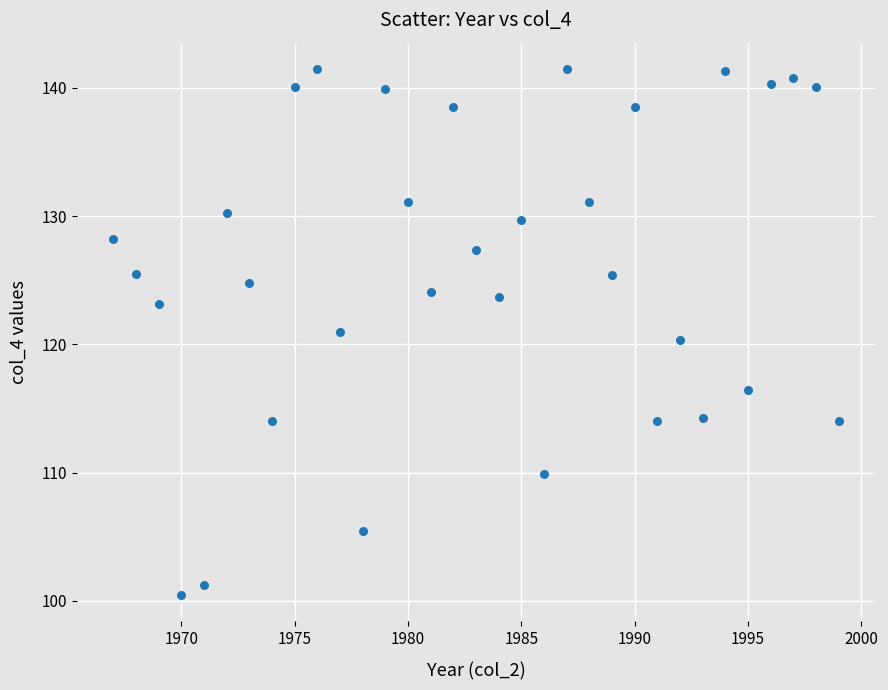

What is the range of X values (max minus min)?

32.0